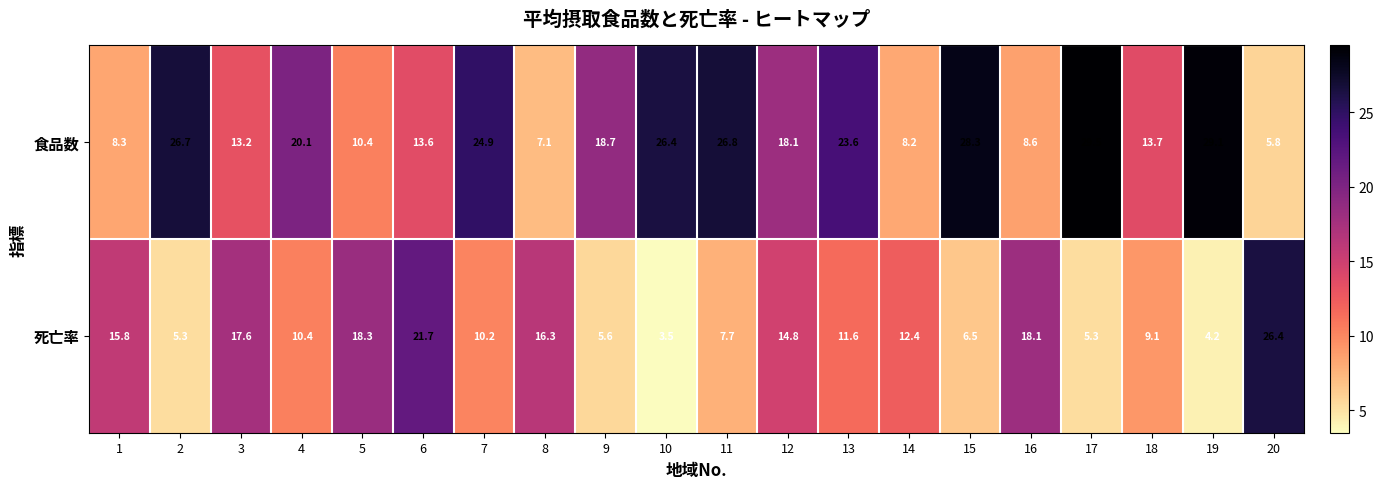

At 2, list the series in order from largest to smallest.

食品数, 死亡率